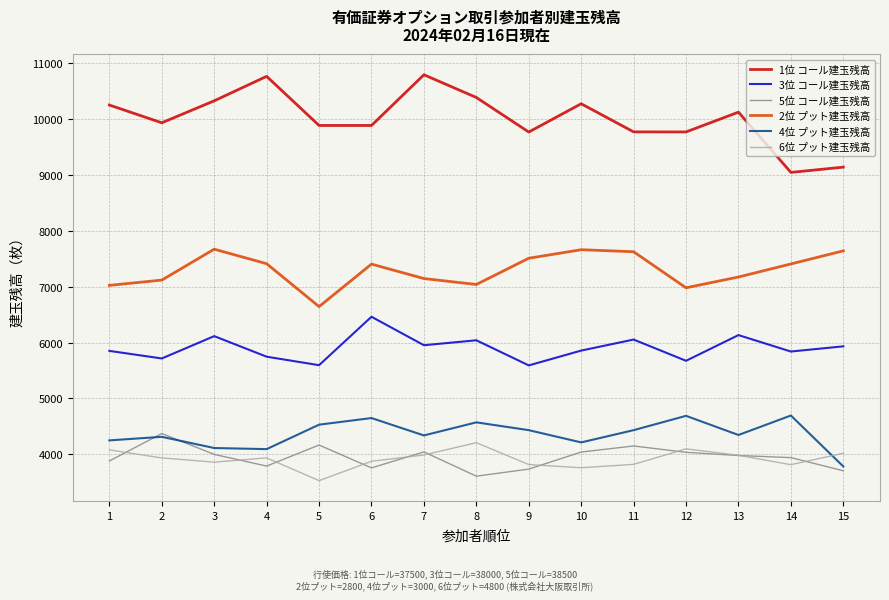

The value of 6位 プット建玉残高 at 13 is 2183.4. True or false?

False